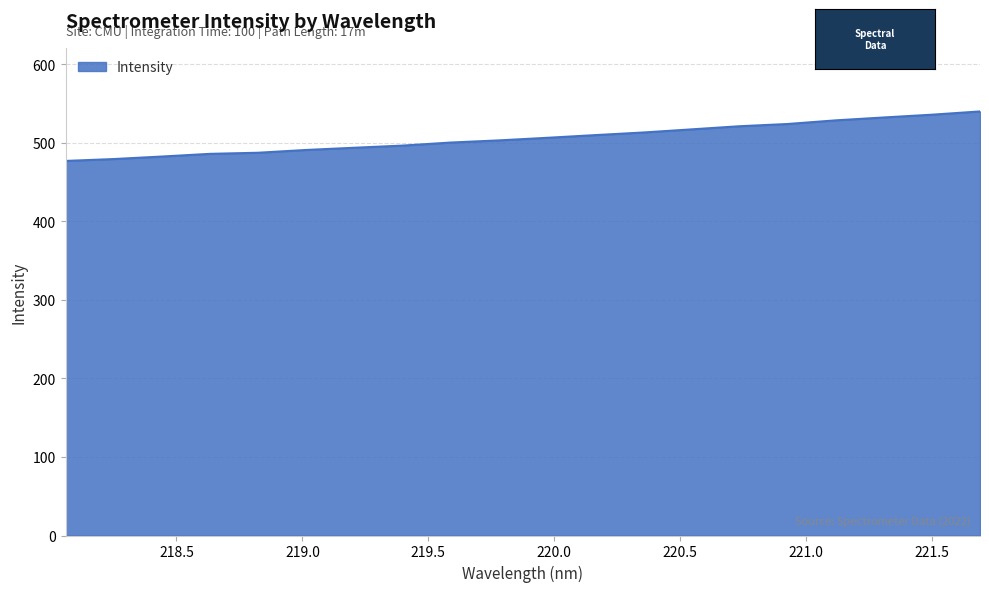

Does the chart display data point markers on the line(s)?

No